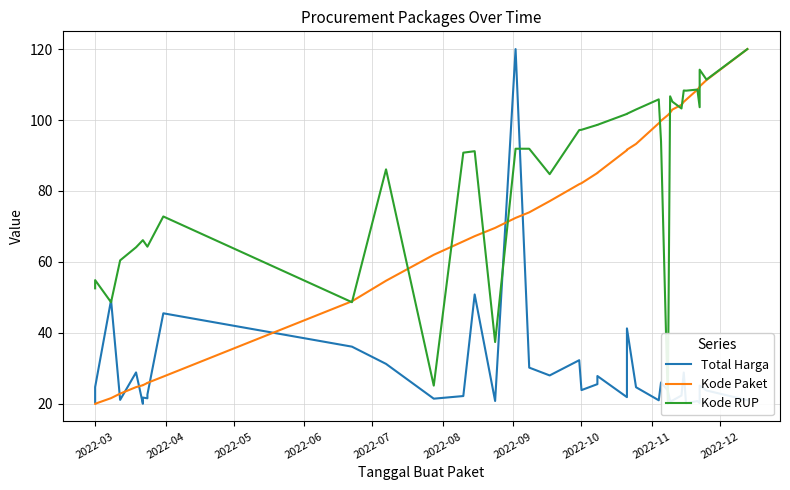

What is the average value of the Kode Paket series?

71.2